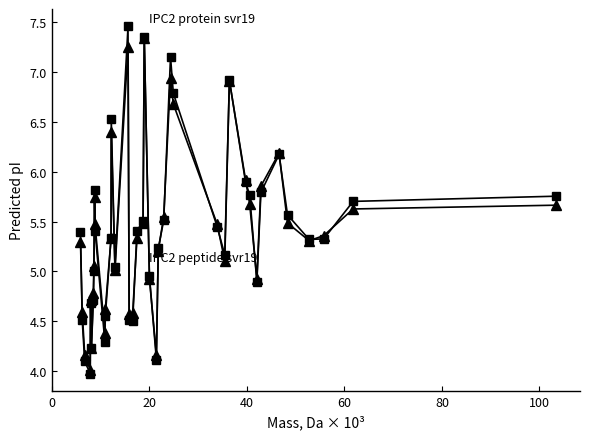

What is the smallest value displayed?

4.0